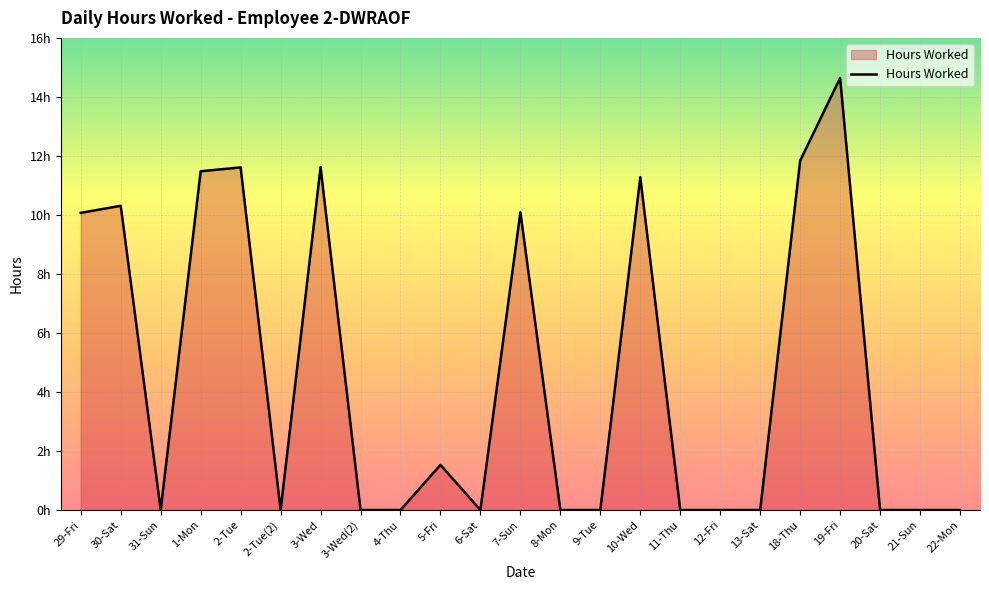

Is this an area chart (filled region under the line)?

Yes